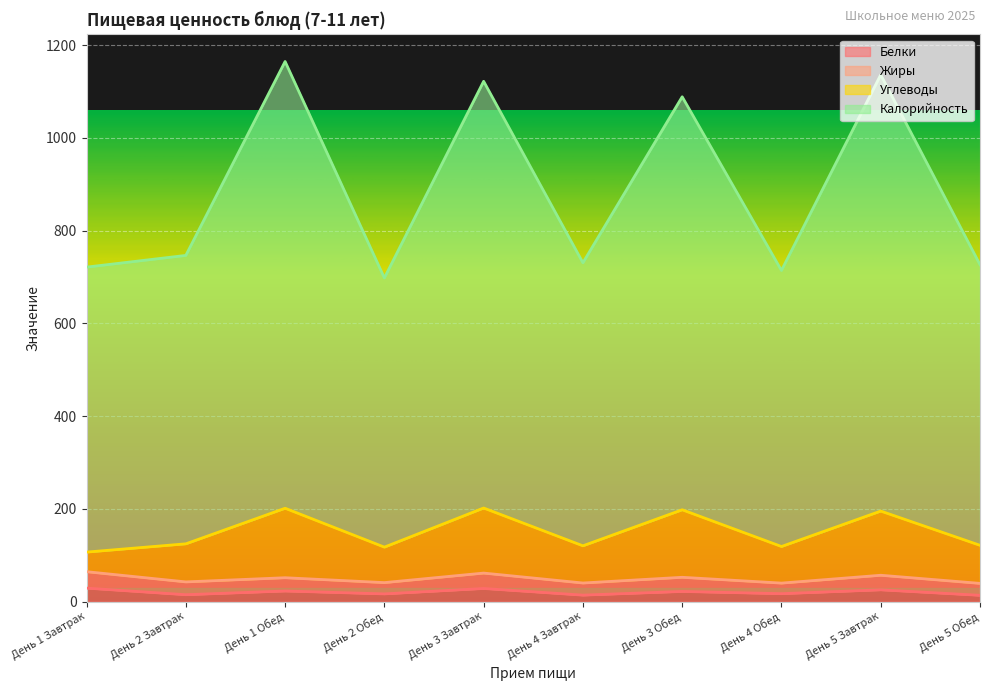

What is the difference between the Калорийность values at День 1 Завтрак and День 4 Завтрак?

9.4